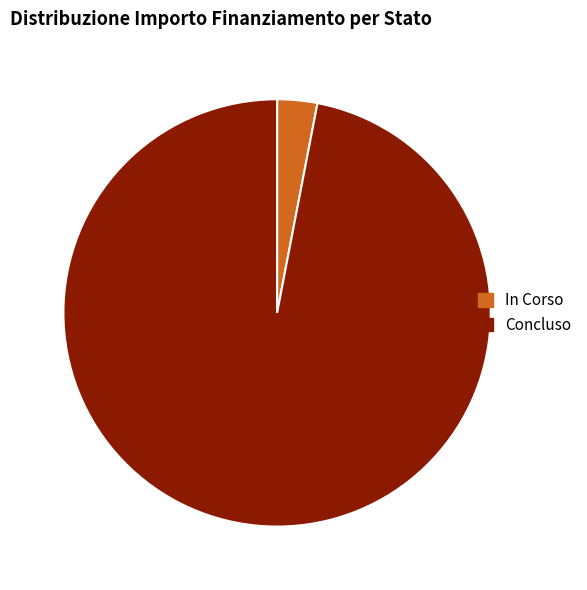

Which slice represents more than half of the pie?

Concluso